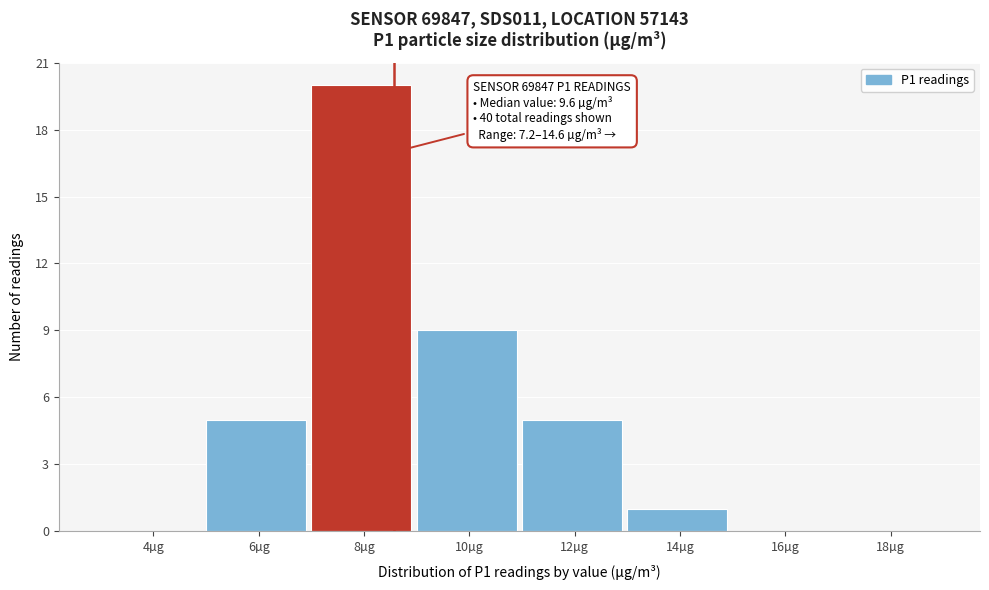

Reading left to right, transcribe all the data shown in this chart.

4µg=0	6µg=5	8µg=20	10µg=9	12µg=5	14µg=1	16µg=0	18µg=0